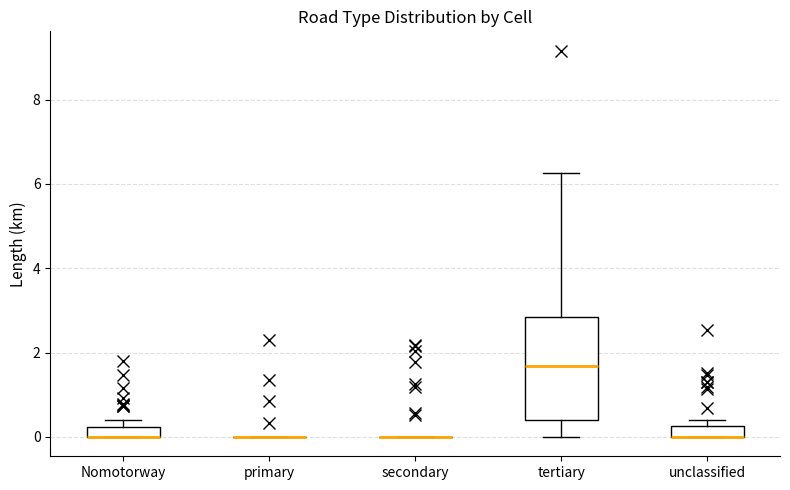

Comparing the boxes themselves (not the whiskers), which one is the tallest?

tertiary